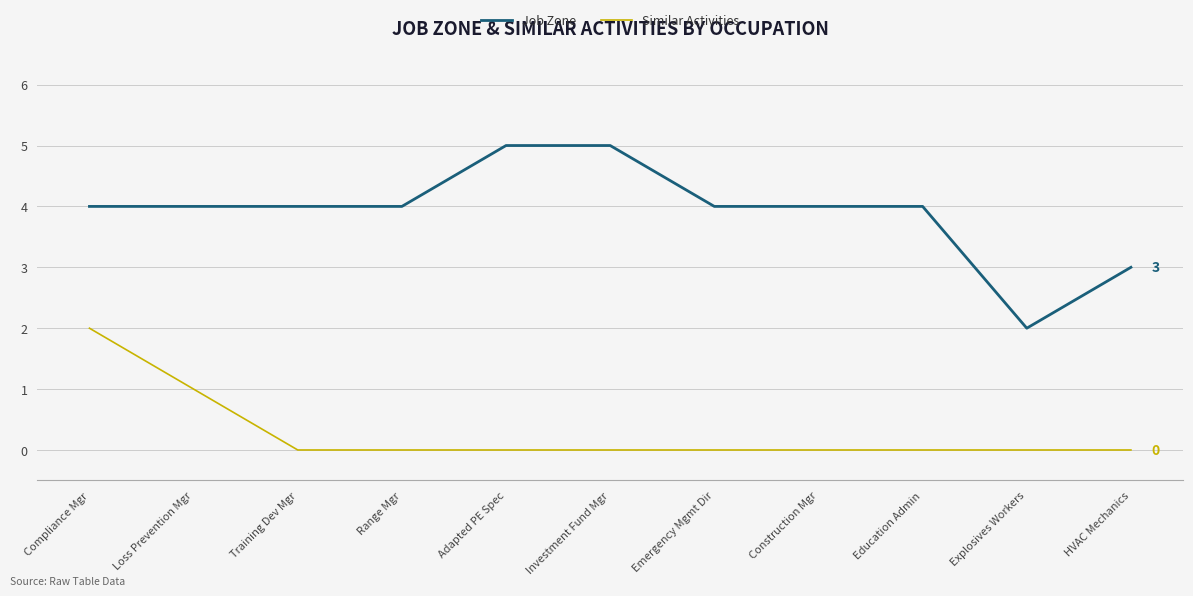

At how many categories does at least one series exceed 0?

11